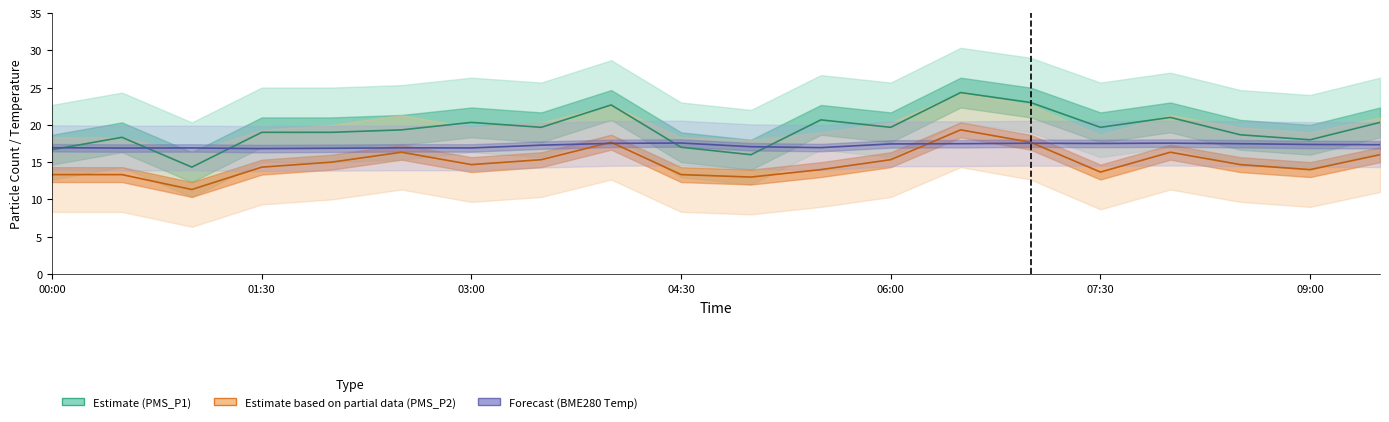

Between 03:00 and 11, which series saw the biggest shift?

PMS_P1 (Estimate)